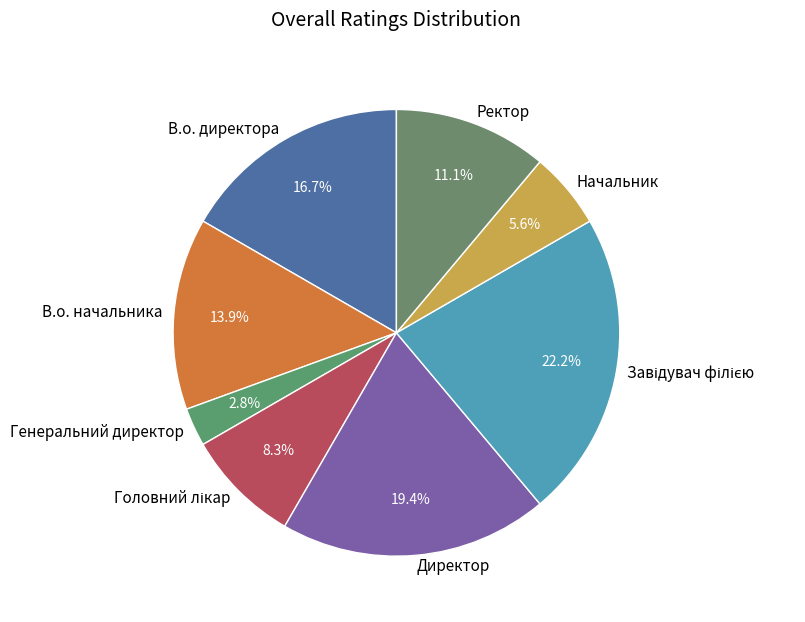

To the nearest percent, what is the difference between the largest and smallest slice percentages?

19%